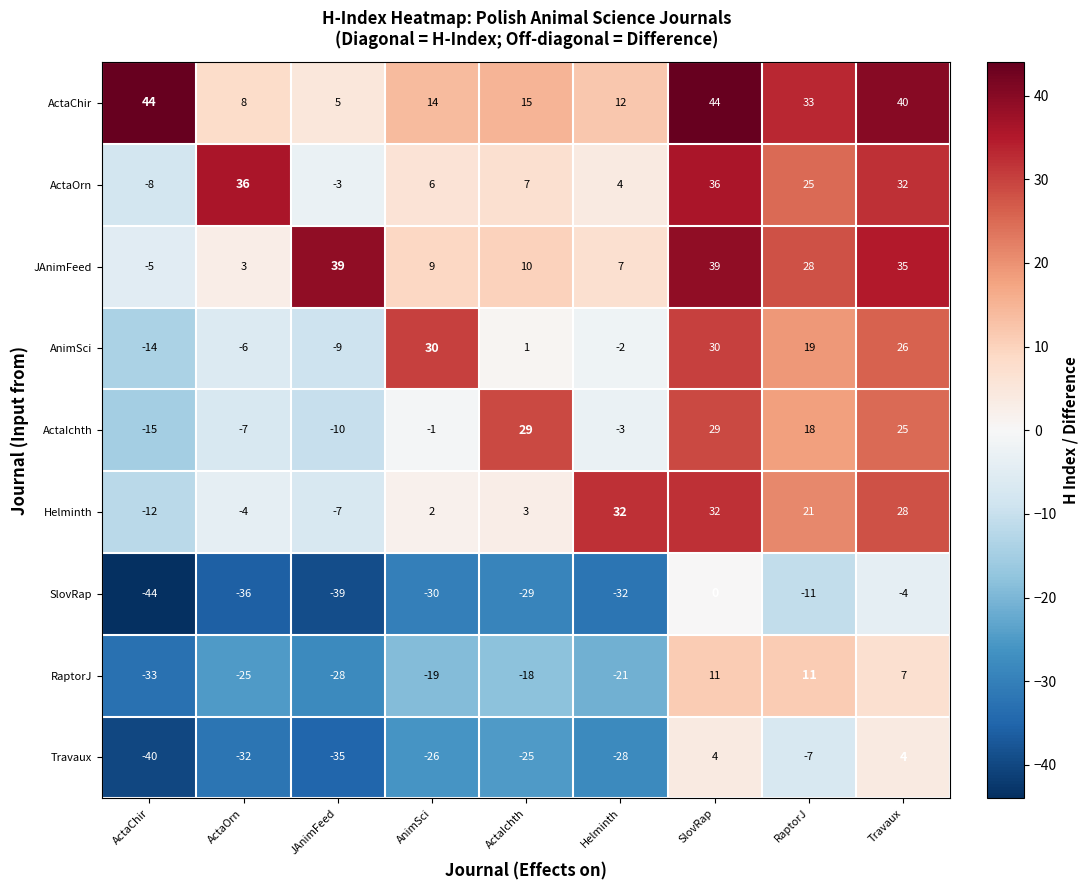

Is it true that RaptorJ equals -14 at Helminth?

False